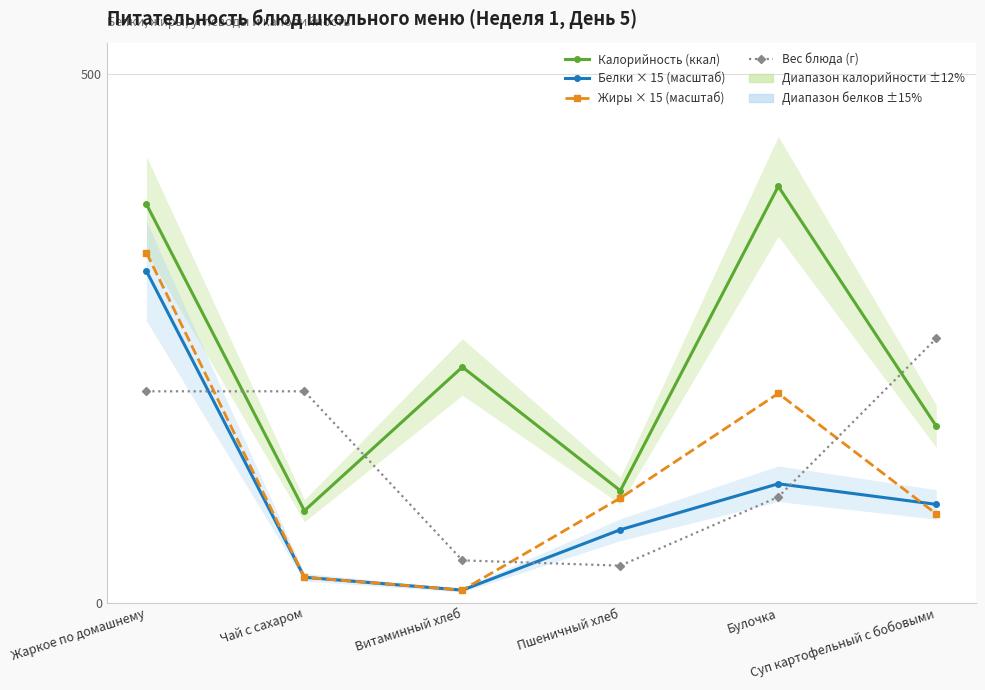

What is the highest value of the Белки × 15 (масштаб) series?

313.8